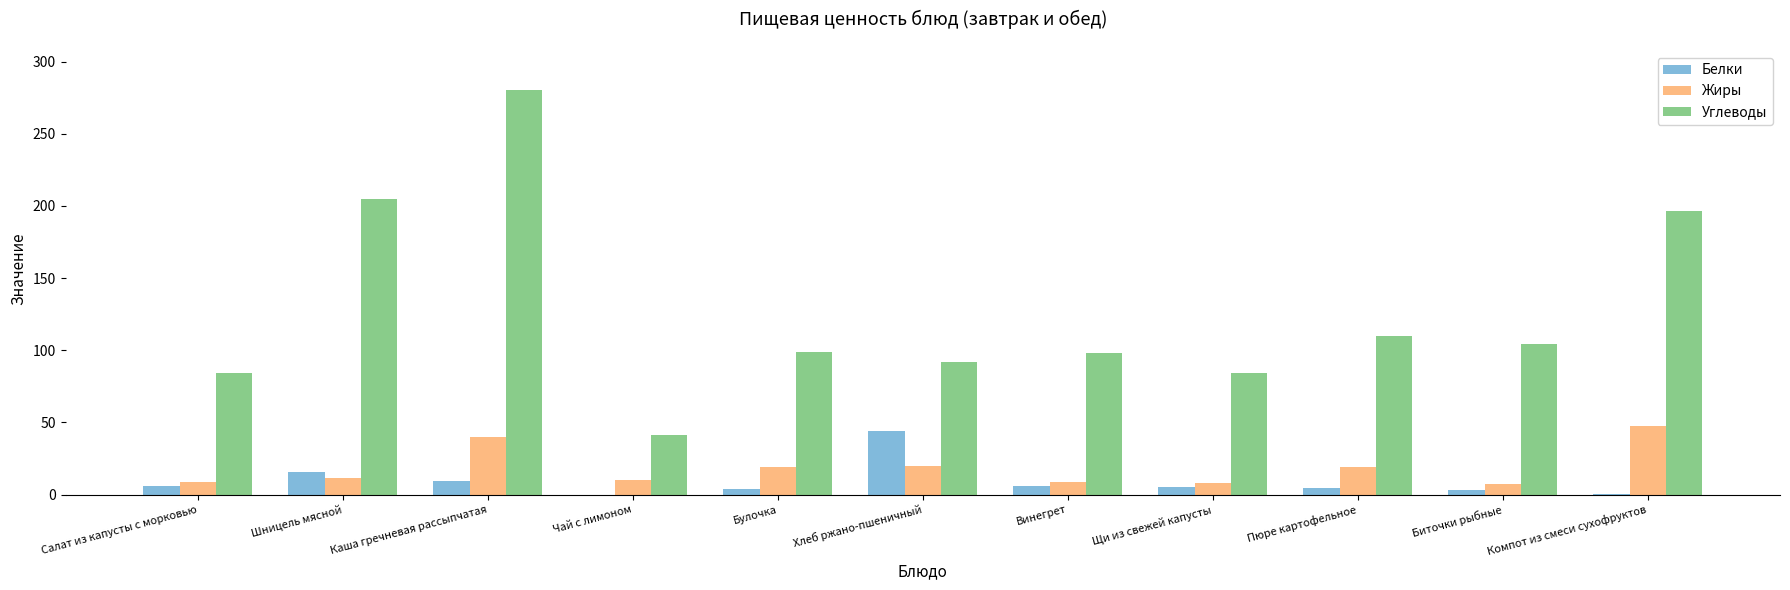

Count the number of data series in this chart.

3